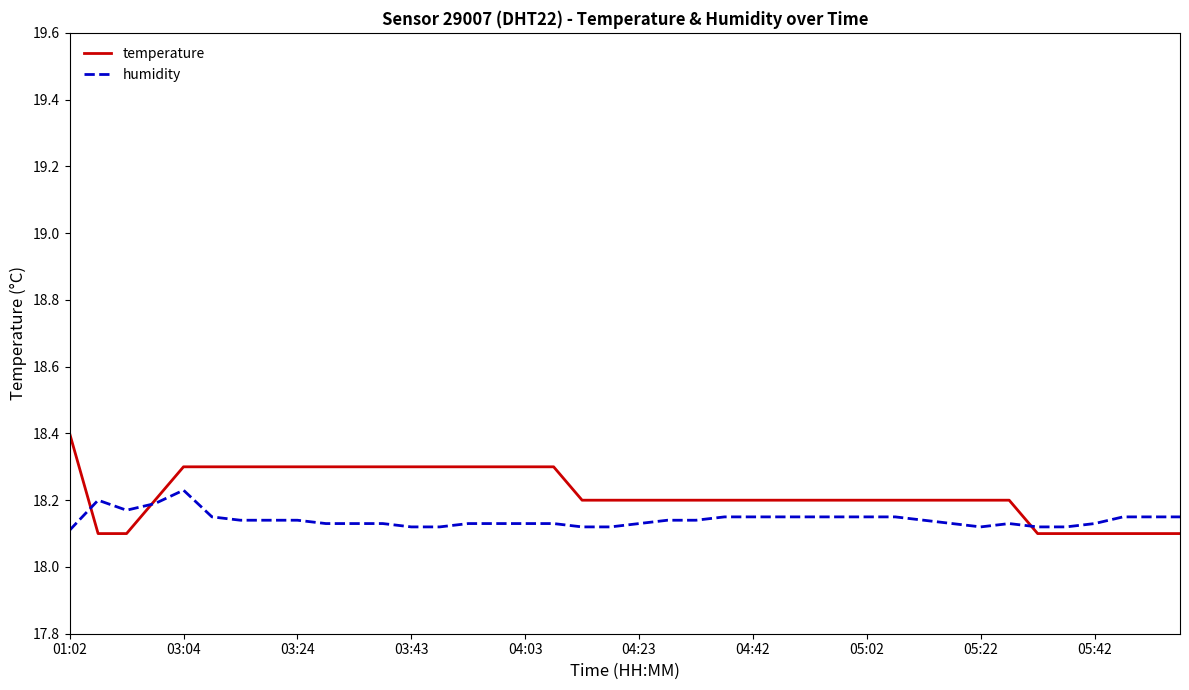

Rank the series by their maximum value, from highest to lowest.

temperature, humidity